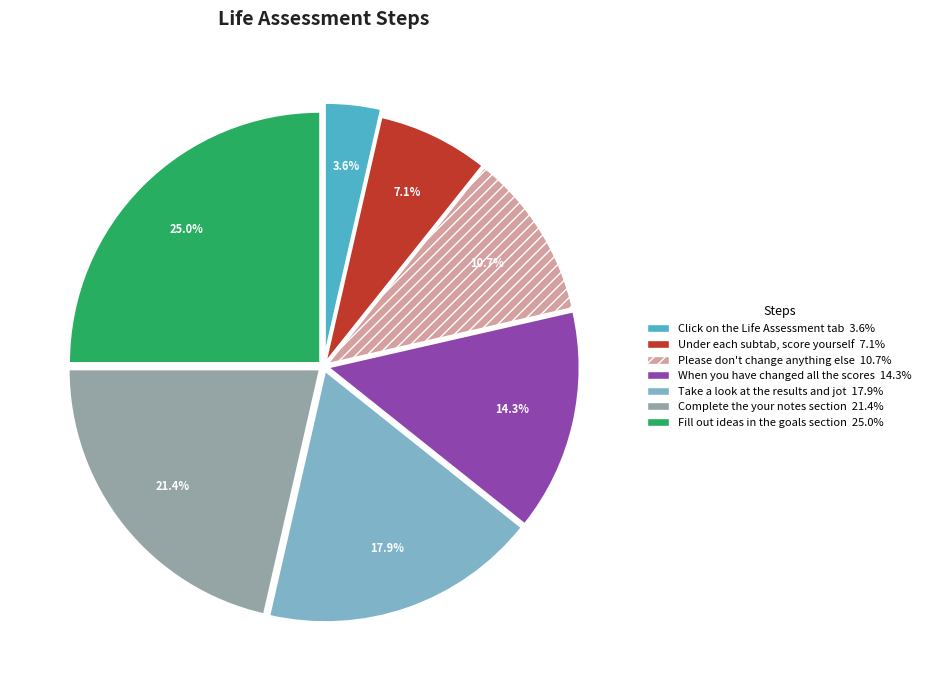

Does Complete the your notes section represent more than half of the total?

No